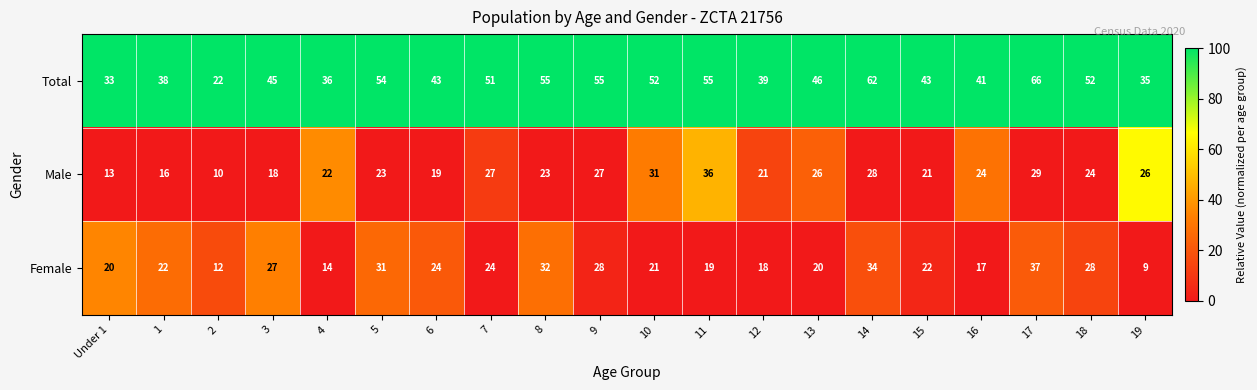

What value does the Male series have at 1?

16